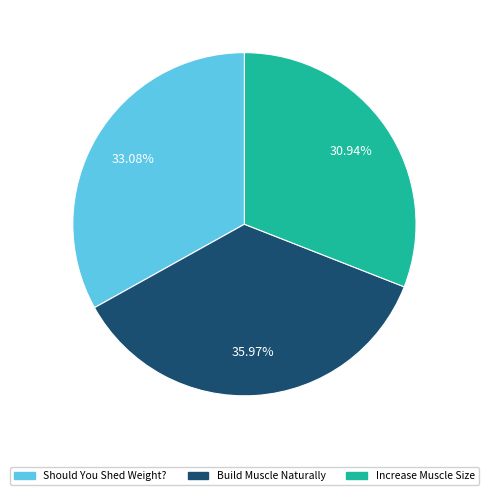

Is there a majority slice in this chart?

No